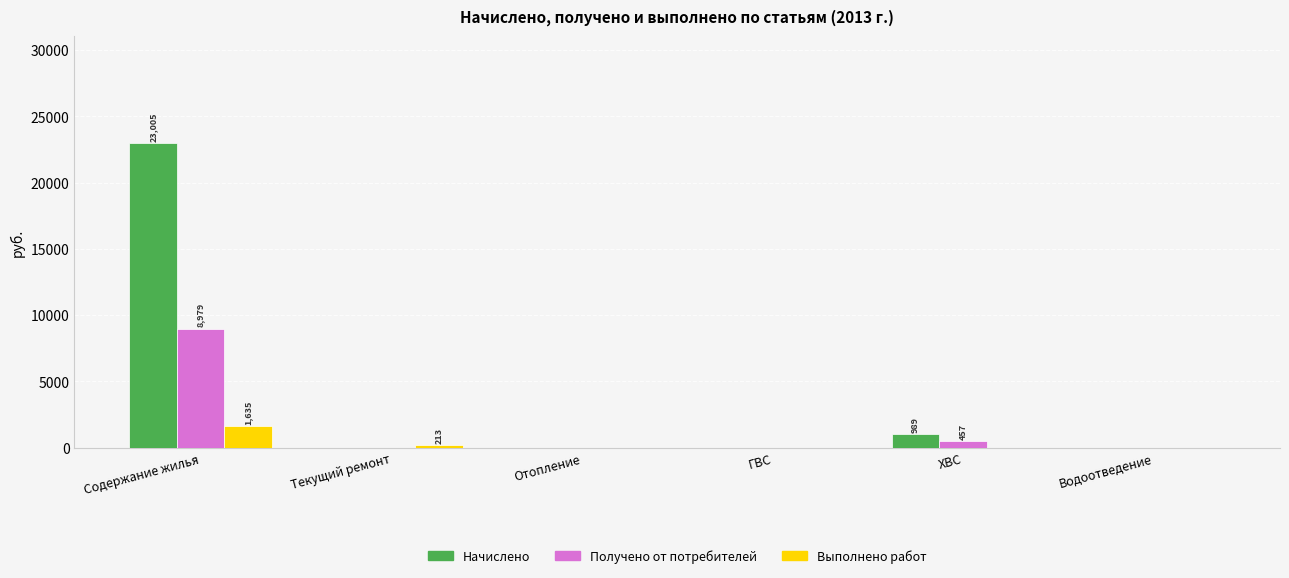

How many groups of bars are there?

6